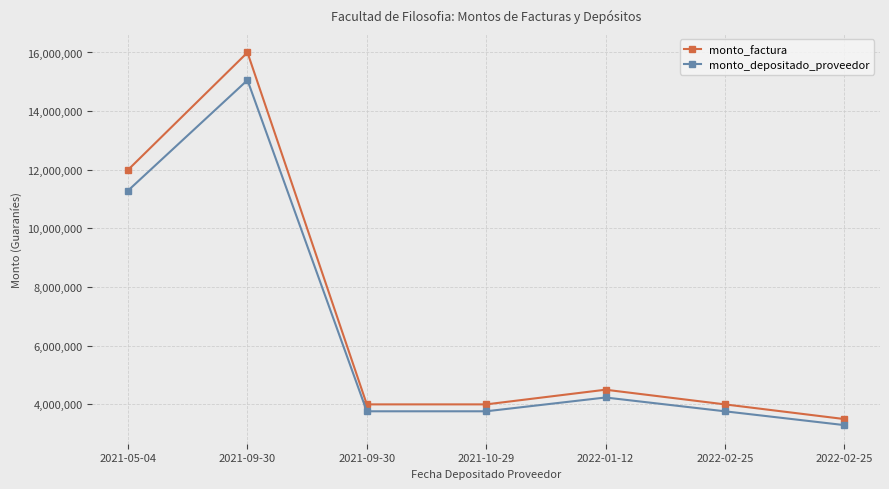

Is it true that monto_factura equals 4000000 at 2021-09-30?

True